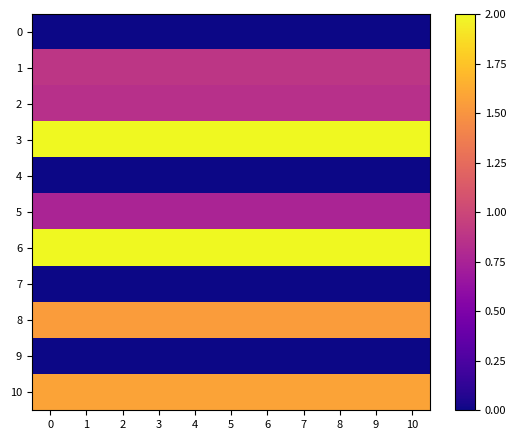

What is the total value across all series at 1?

9.6